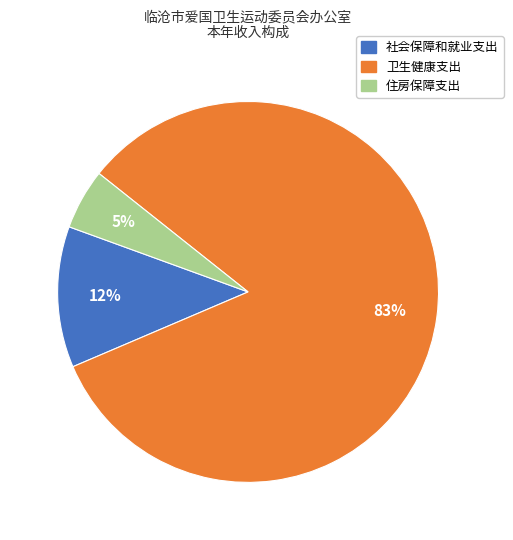

Which category has the biggest portion of the pie?

卫生健康支出